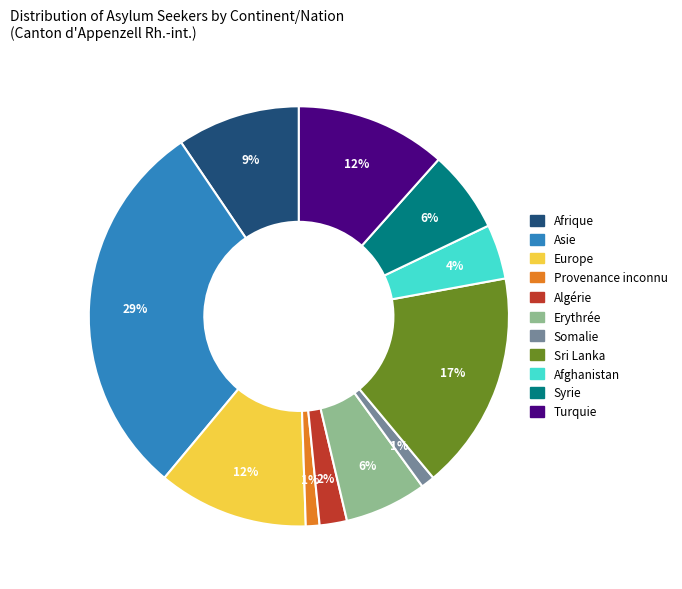

Is Asie the majority of the pie?

No